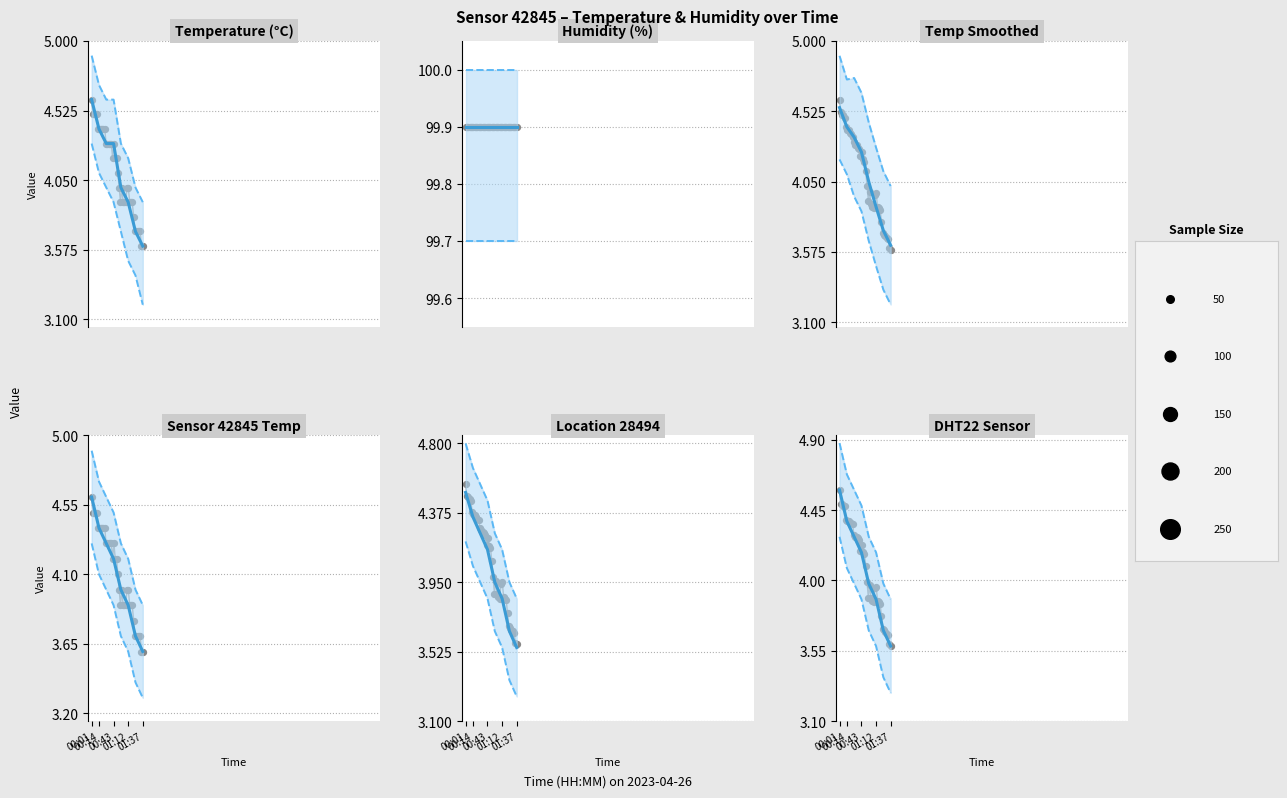

At how many categories does at least one series exceed 78?

8